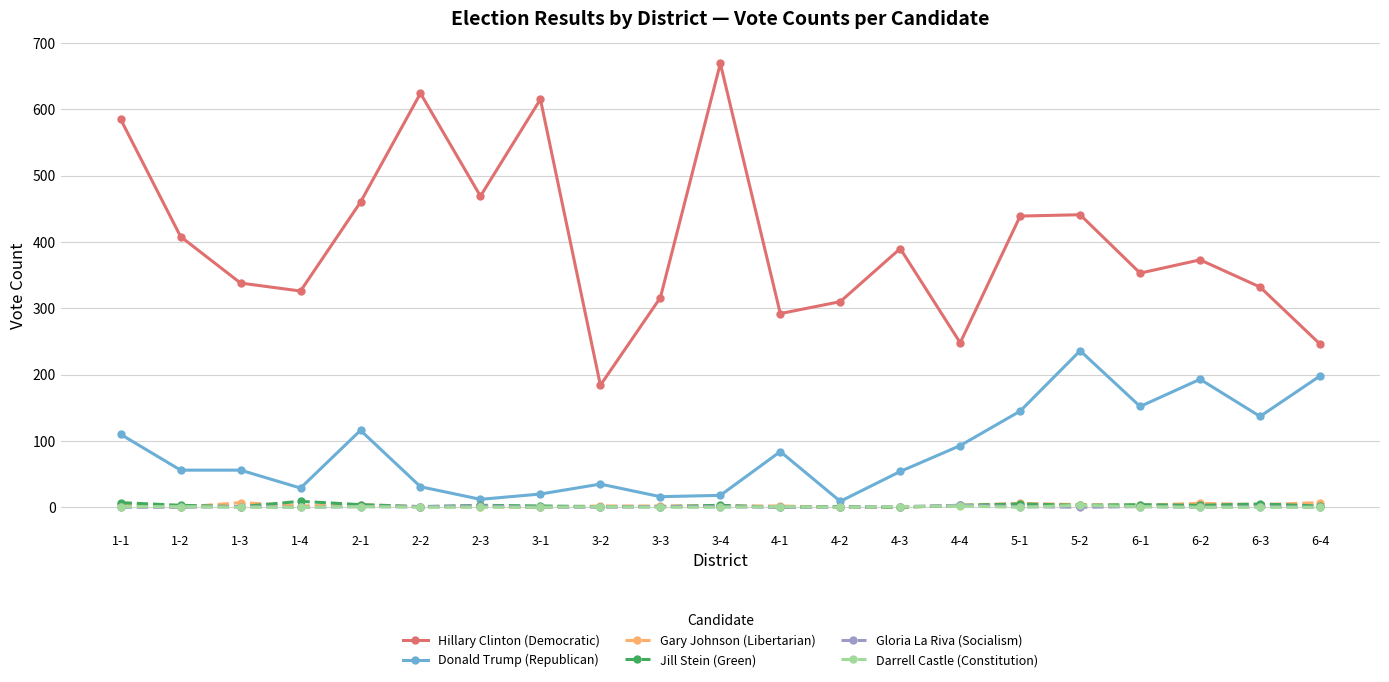

What is the average value of the Donald Trump (Republican) series?

86